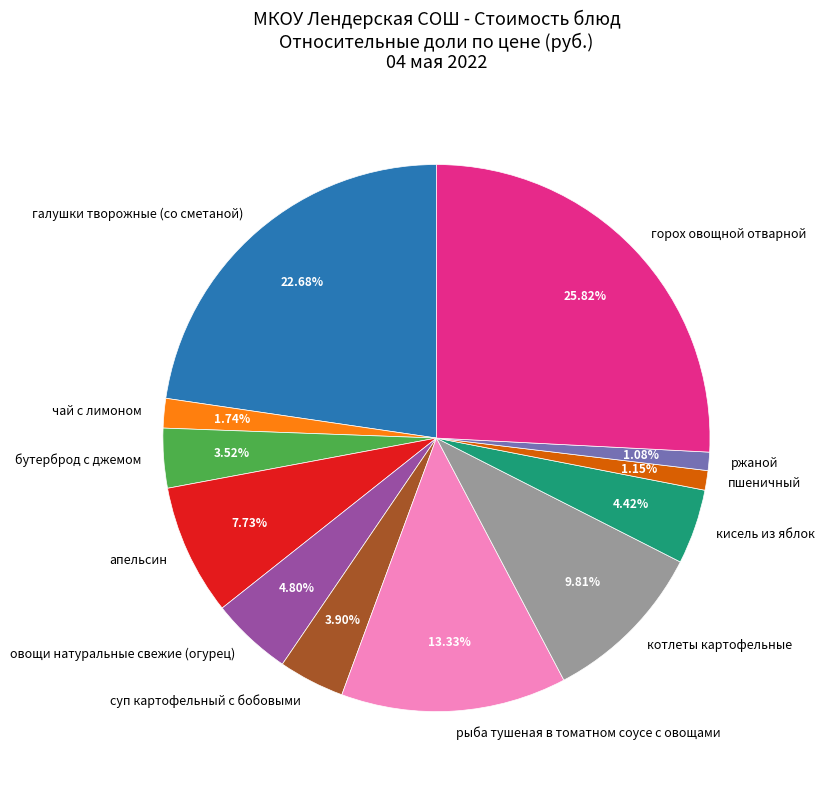

Which slice is the largest?

горох овощной отварной